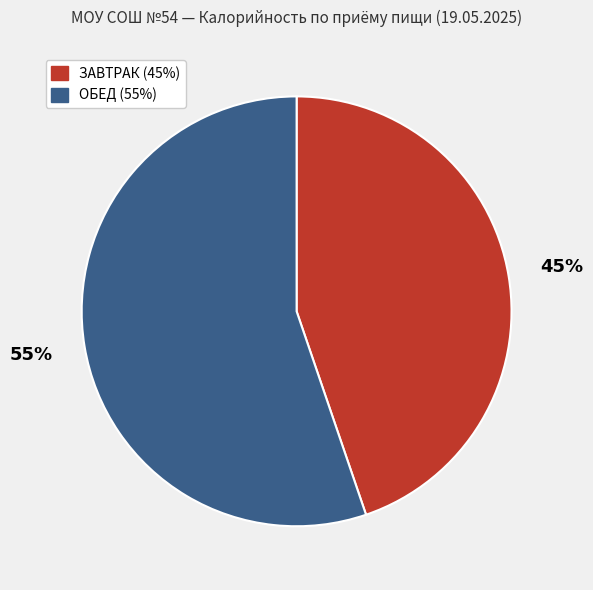

Does any single category account for the majority?

Yes